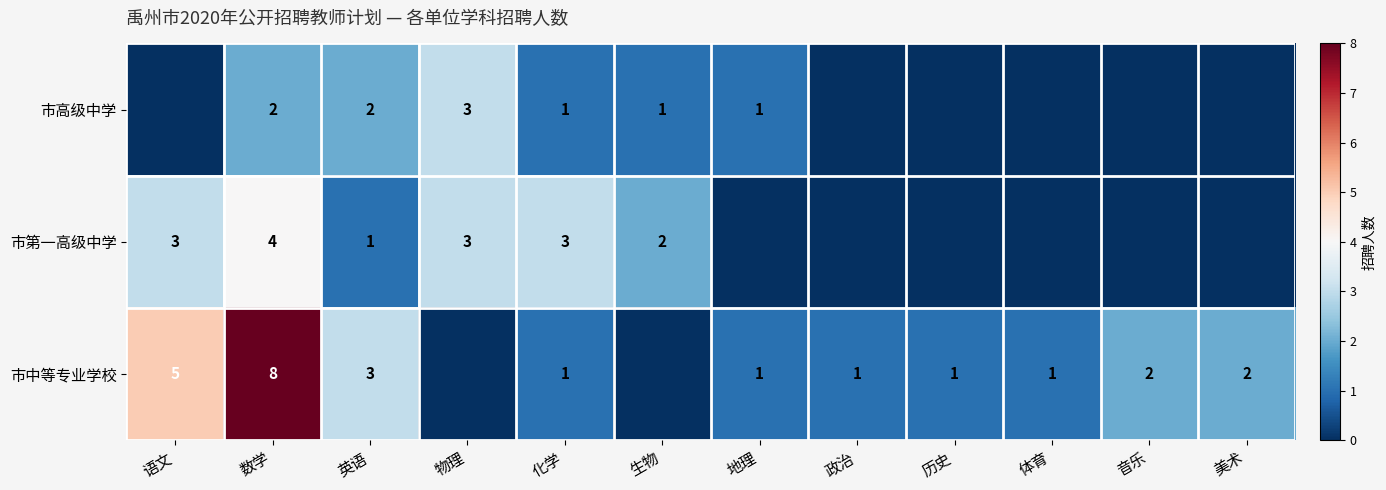

Is it true that 市中等专业学校 equals 1 at 化学?

True